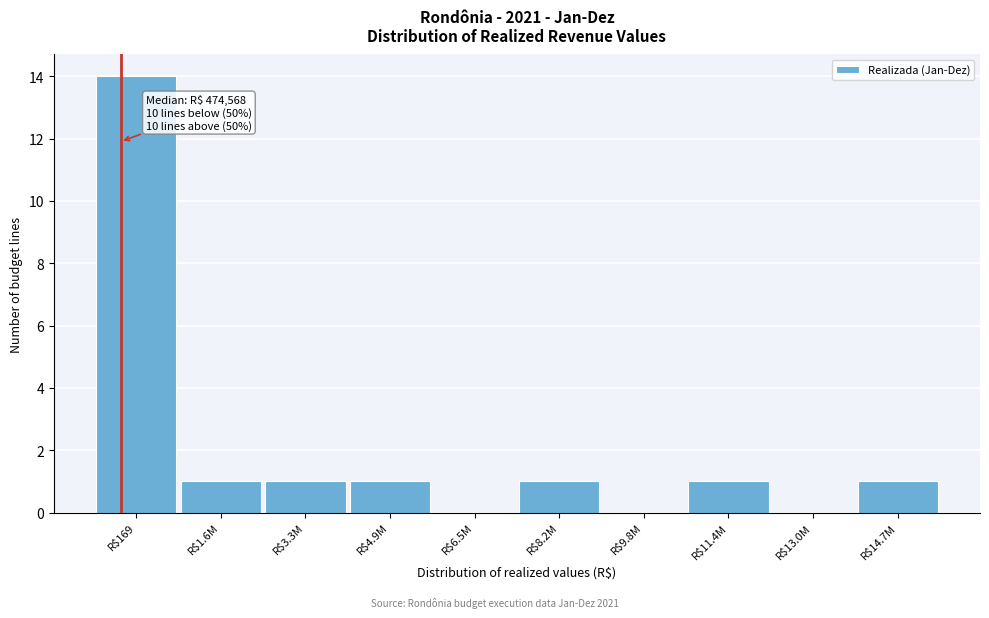

Which label corresponds to the largest value in the chart?

R$169